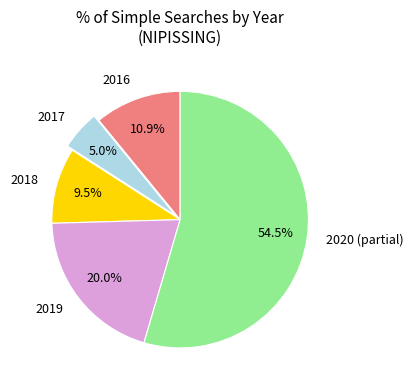

Which category accounts for the majority?

2020 (partial)